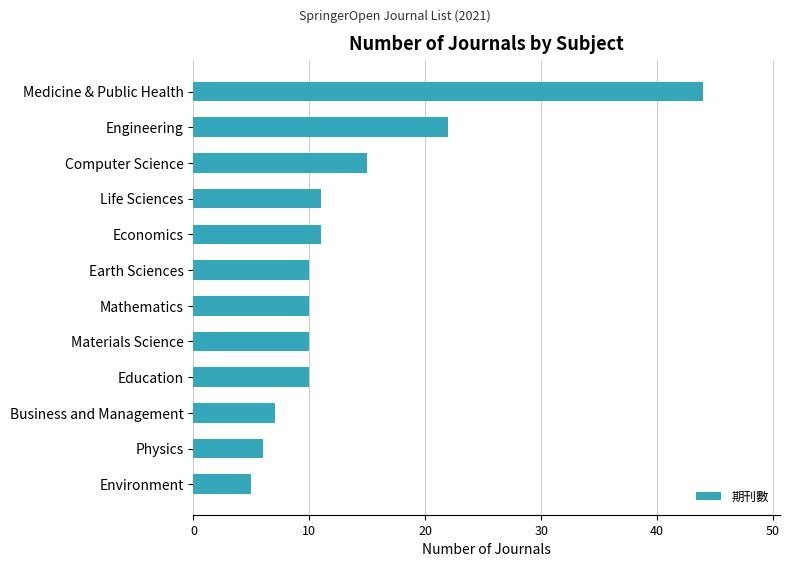

How many data points does each series have?

12